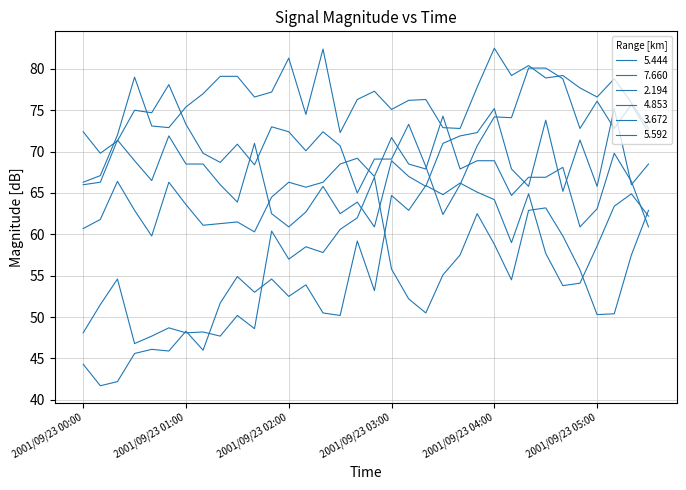

What is the difference between the maximum and minimum values in the 2.194 series?

20.1